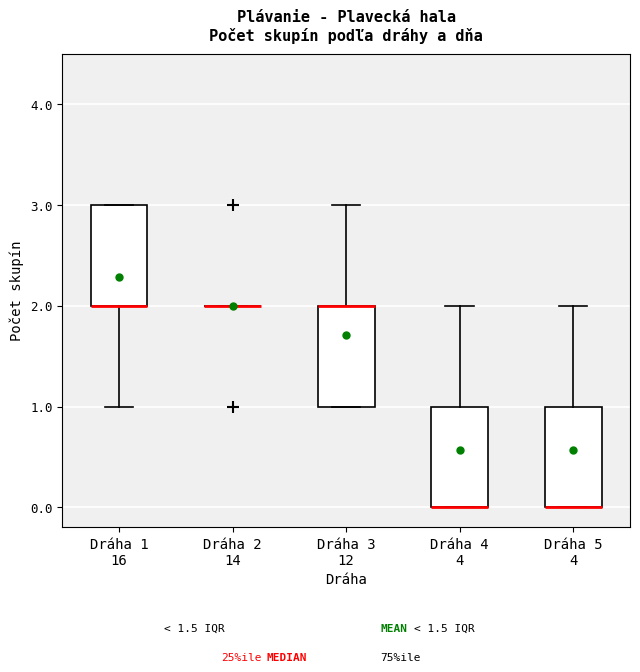

Where is the lower edge of the box for Dráha 3 12 on the y-axis? The values are not printed on the chart, so give them approximately, as read against the axis.

1